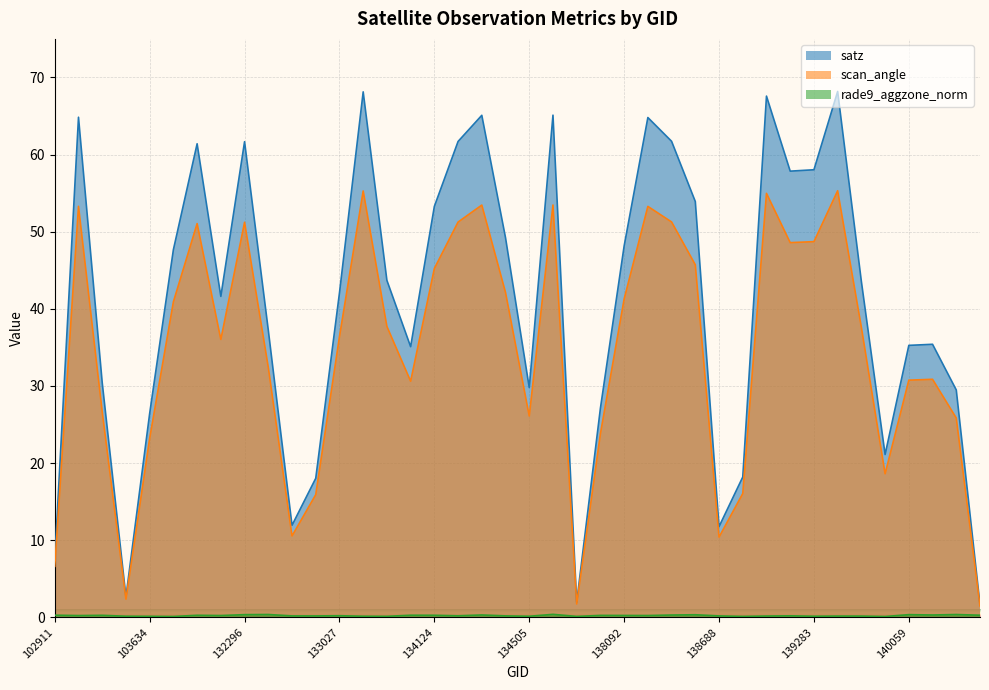

The satz series shows 8.0 at 133946. True or false?

False